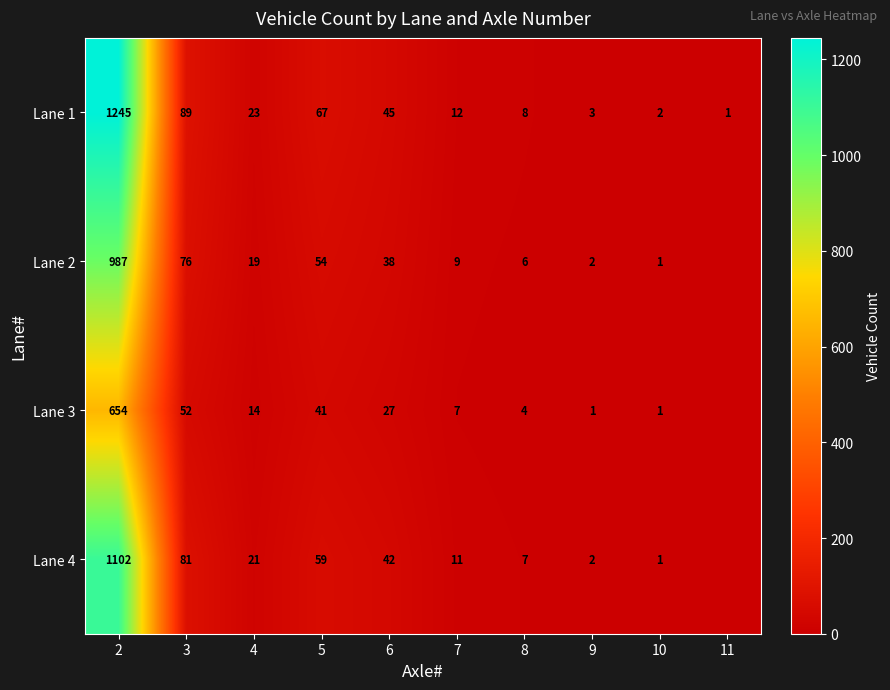

Is the value of Lane 1 at 3 greater than the value of Lane 2 at 9?

Yes